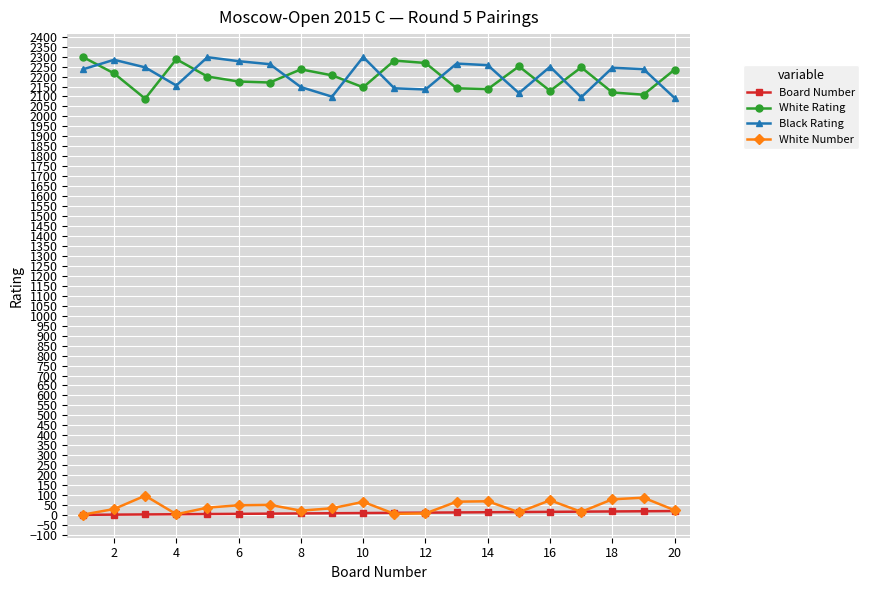

What is the greatest value displayed?

2298